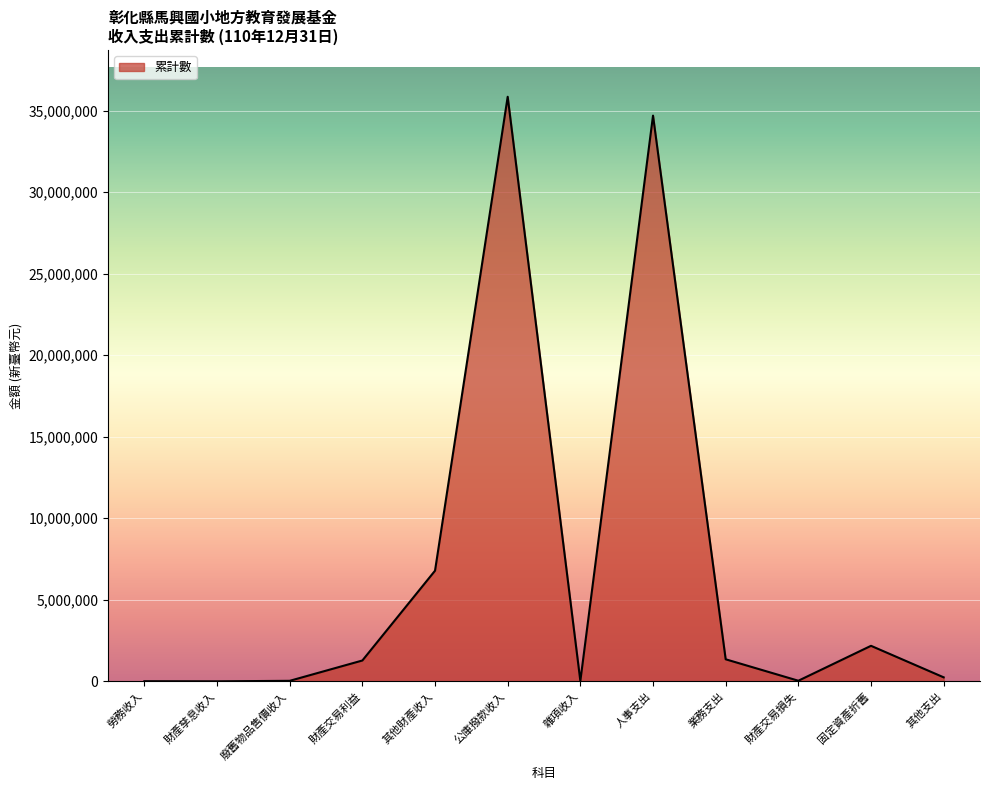

Between 勞務收入 and 固定資產折舊, which is larger?

固定資產折舊